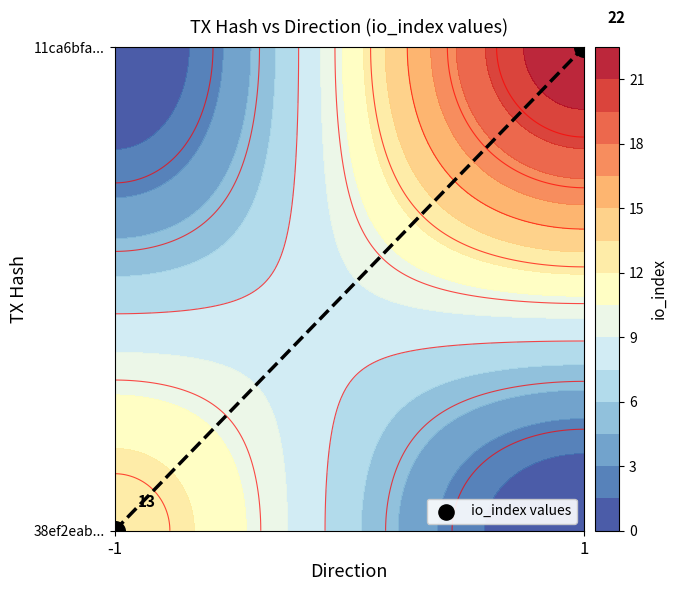

At which label is the value closest to 0?

-1